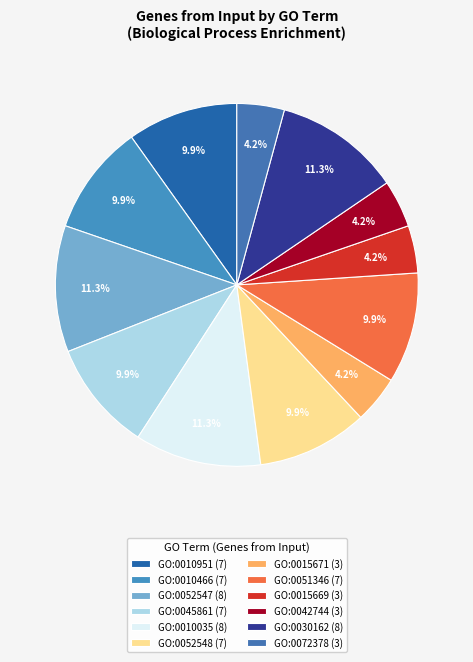

Is it true that GO:0010951 is 19% of the pie?

False